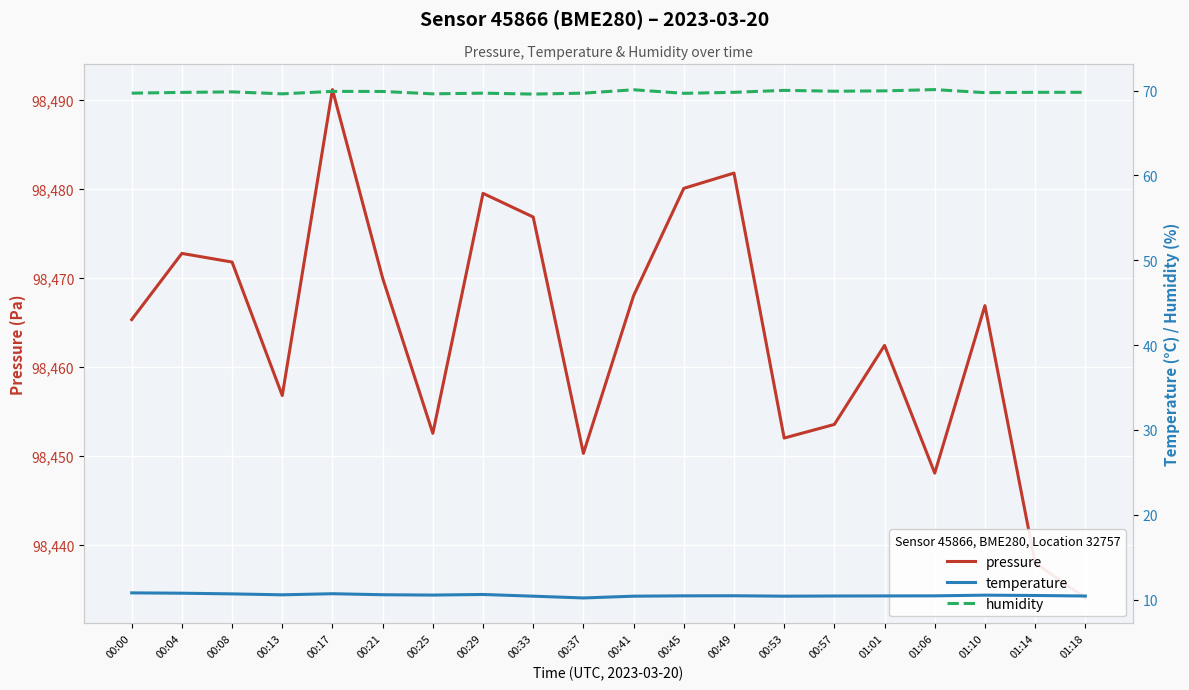

True or false: pressure and temperature intersect in this chart.

False